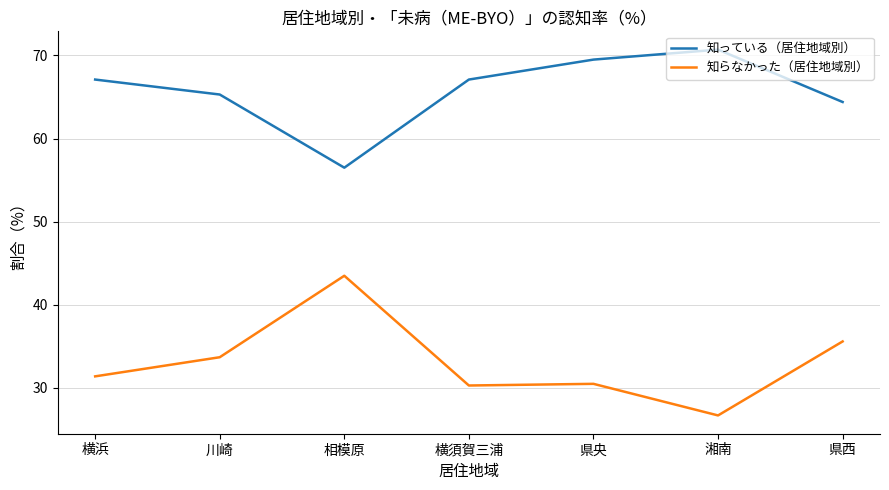

True or false: 知らなかった（居住地域別） and 知っている（居住地域別） intersect in this chart.

False